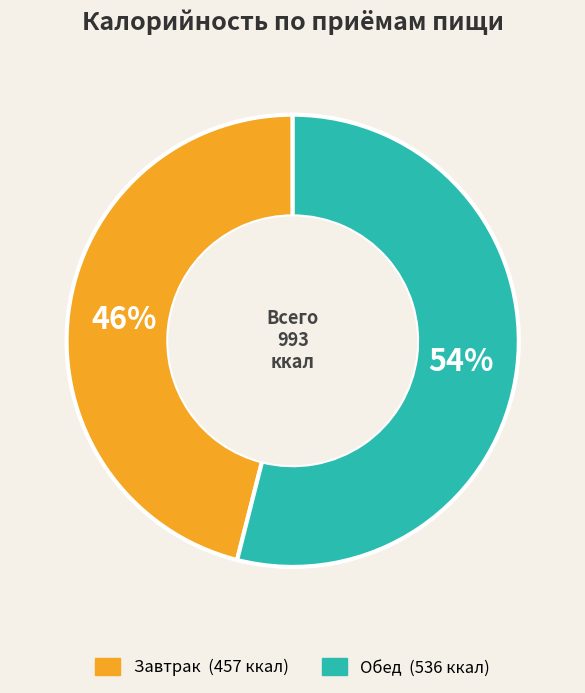

Does any single category account for the majority?

Yes